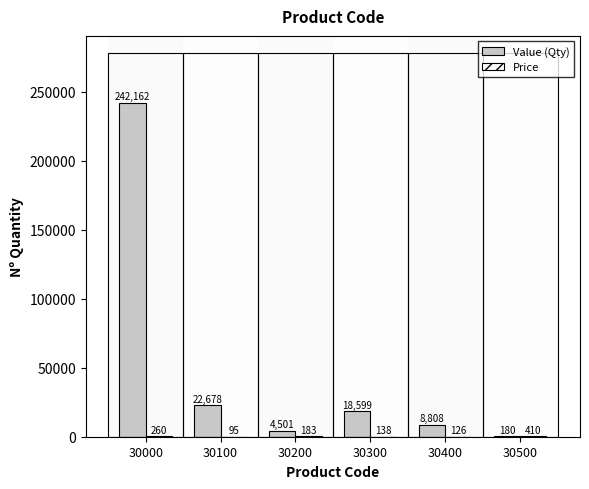

How many categories are shown in the chart?

6